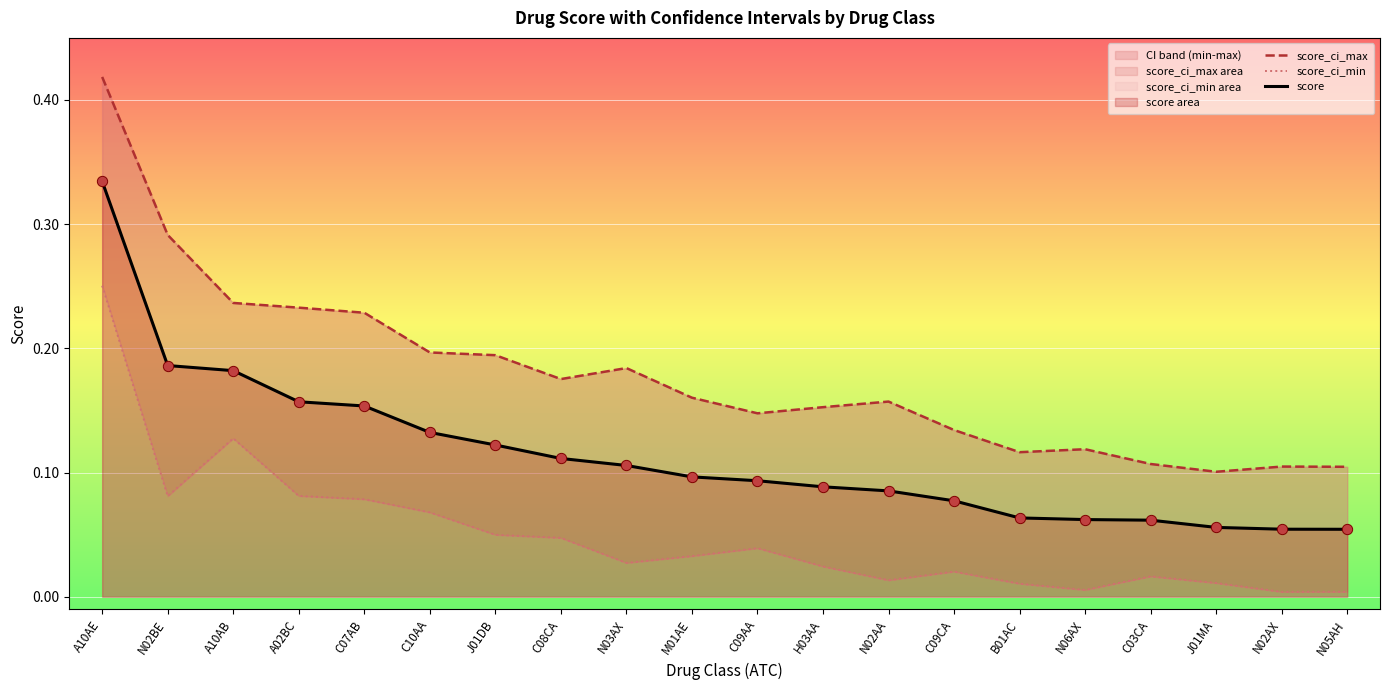

Which series has the largest Y range (max minus min)?

score_ci_max